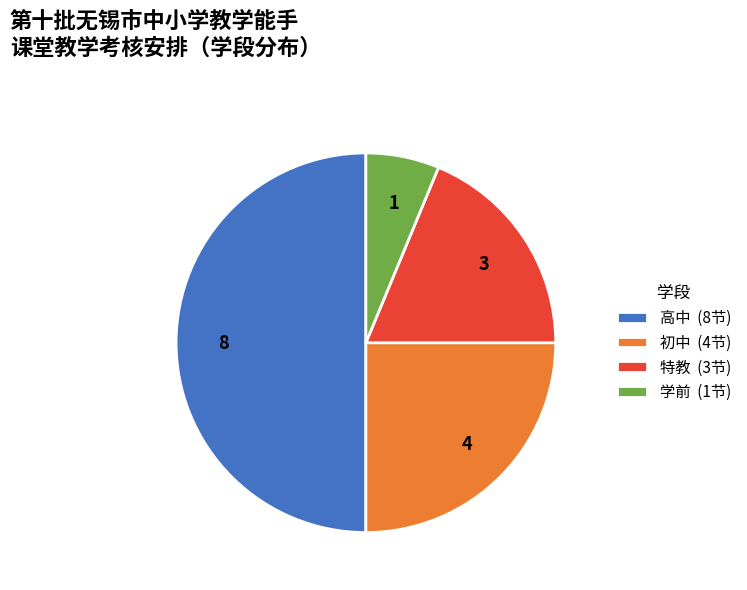

The 特教 slice represents 24% of the pie. True or false?

False